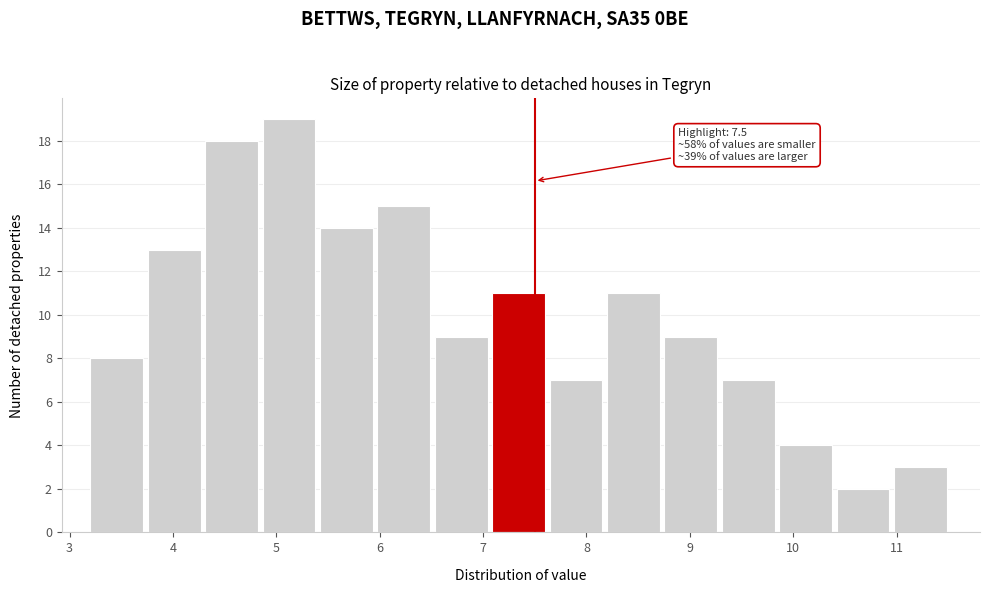

Over which range of the x-axis is the bar tallest?

4.9 to 5.4